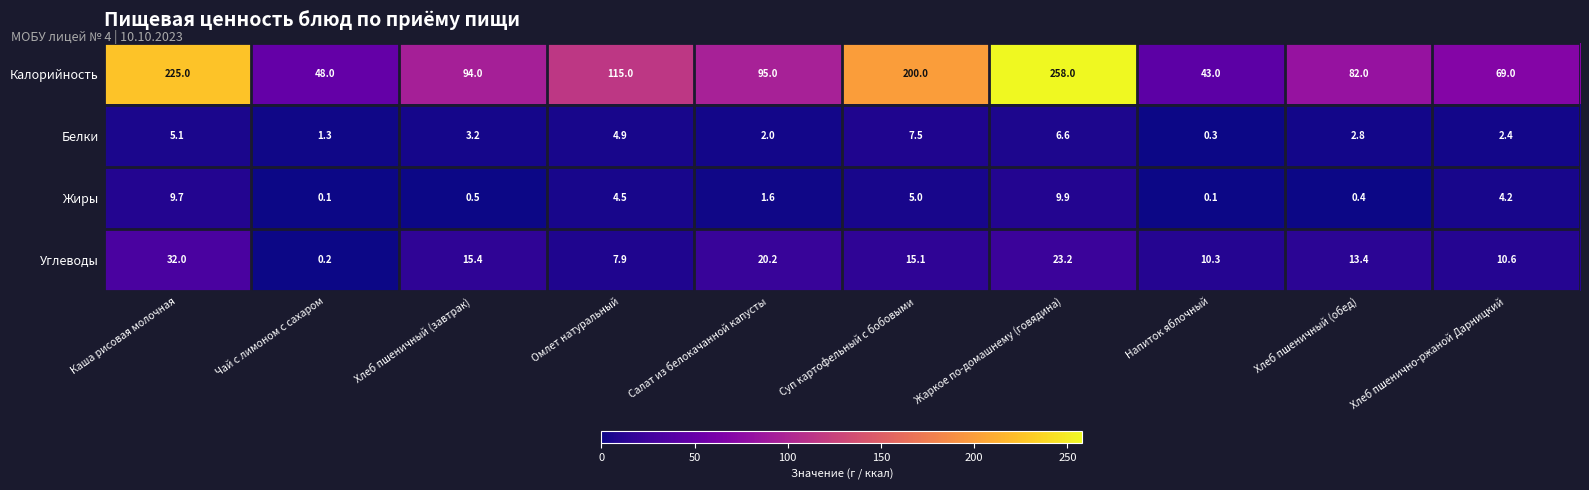

What is the sum of the Углеводы values at Хлеб пшенично-ржаной Дарницкий and Чай с лимоном с сахаром?

10.8